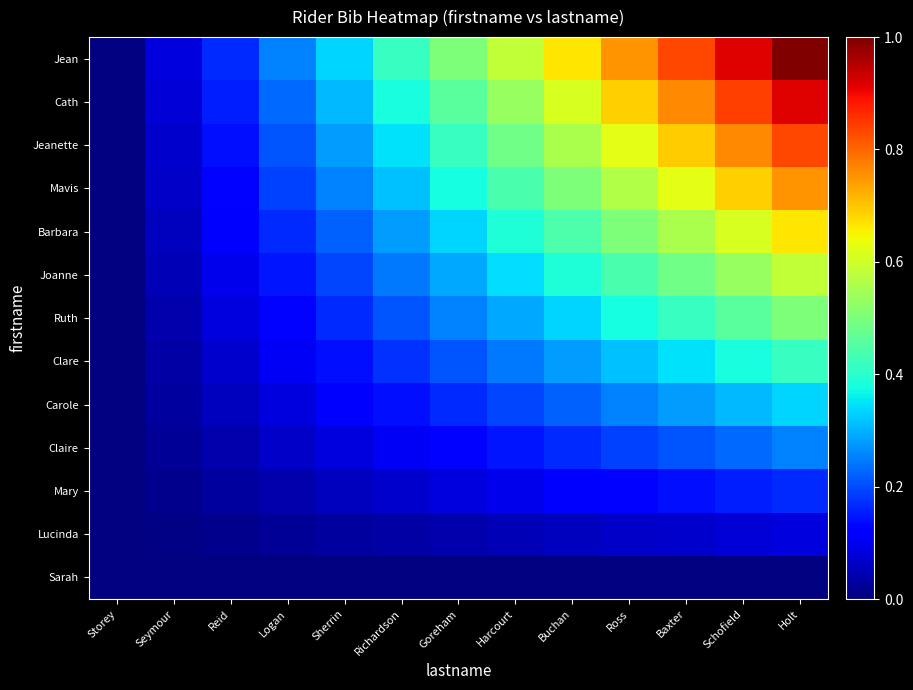

At which category does the chart reach its peak across all series?

Holt